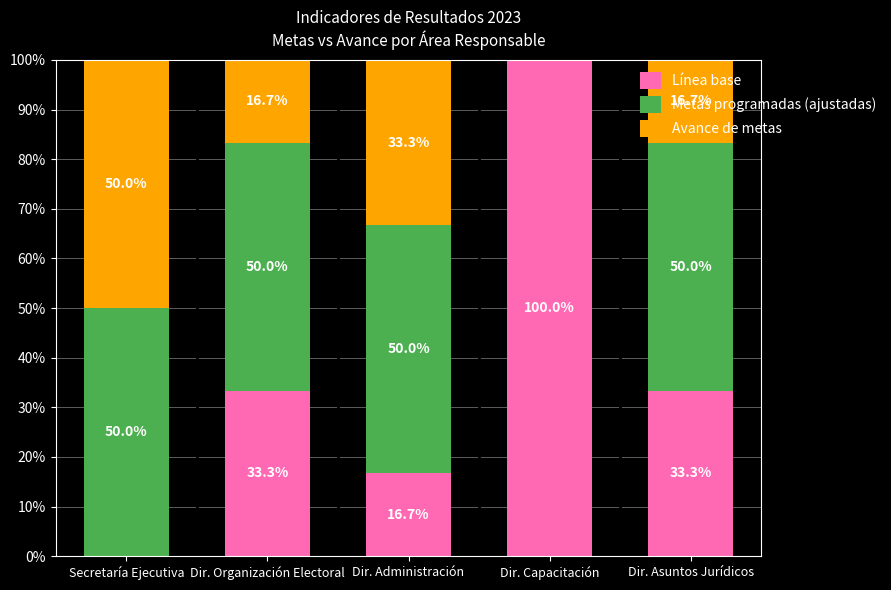

True or false: Línea base has a value of 16.7 at Dir. Administración.

True